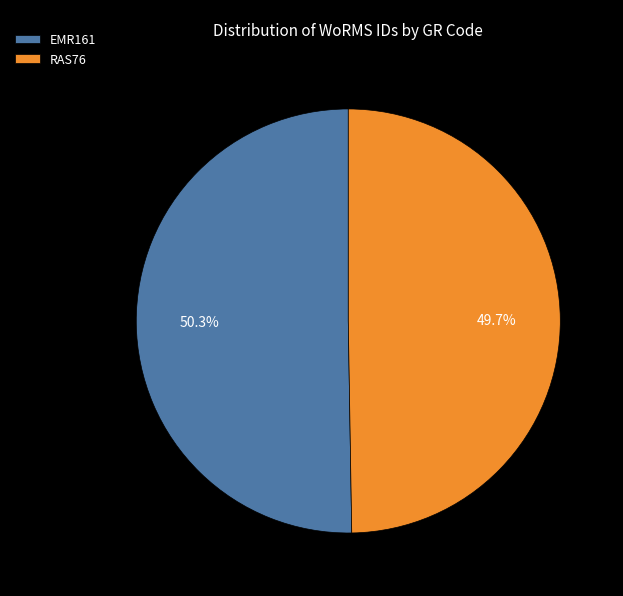

What percentage do RAS76 and EMR161 together represent?

100.0%